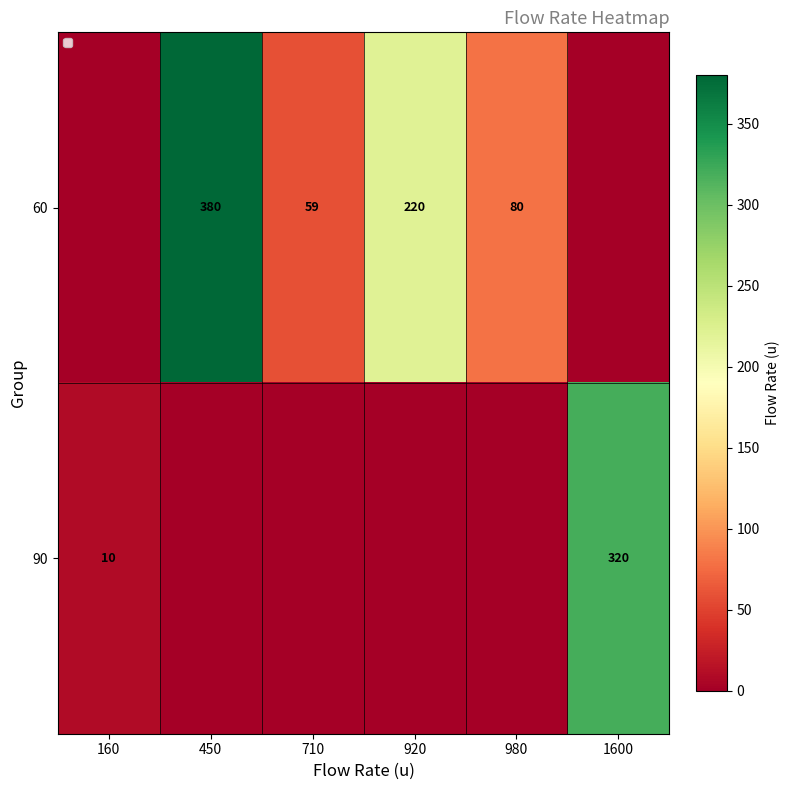

The value of 90 at 1600 is 195. True or false?

False